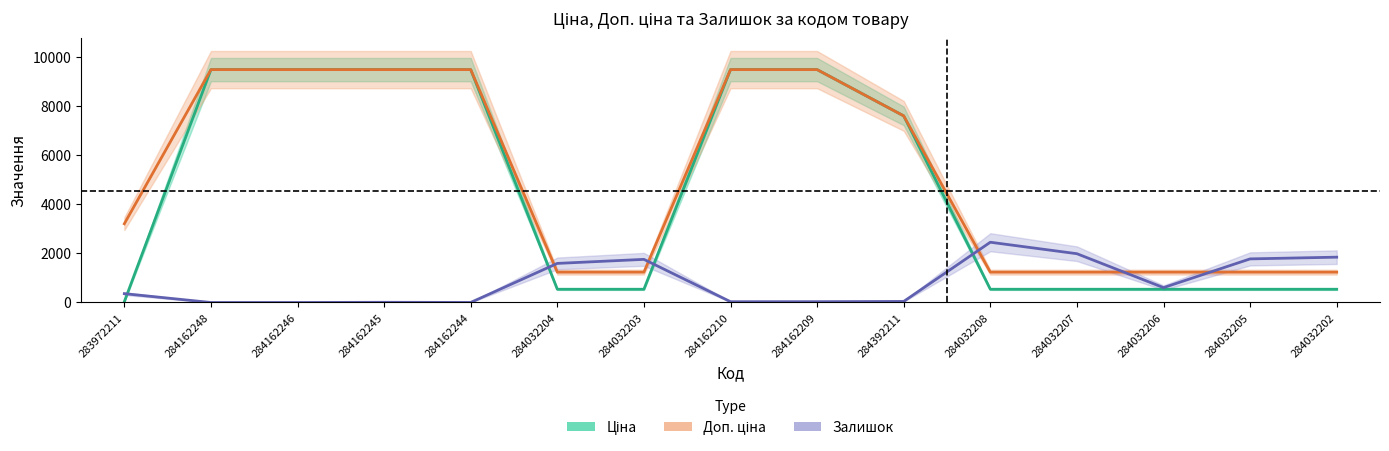

The Залишок series shows 549.3 at 284032203. True or false?

False